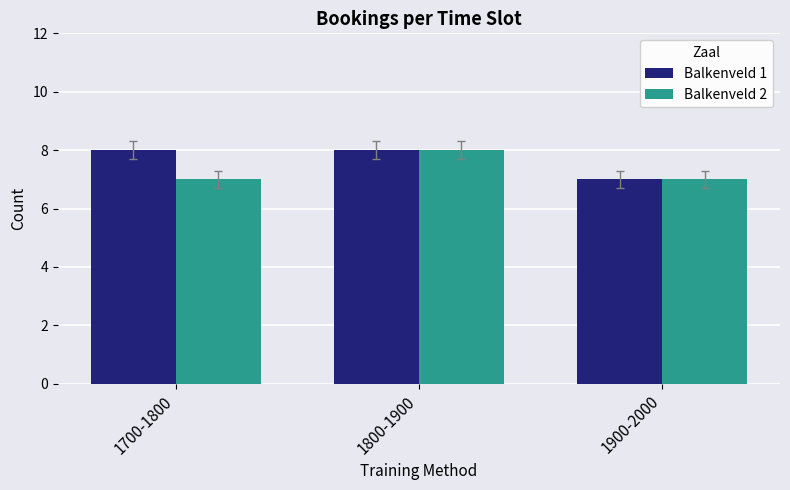

Reading left to right, what are all the values shown in this chart?

Balkenveld 1: 8	8	7
Balkenveld 2: 7	8	7